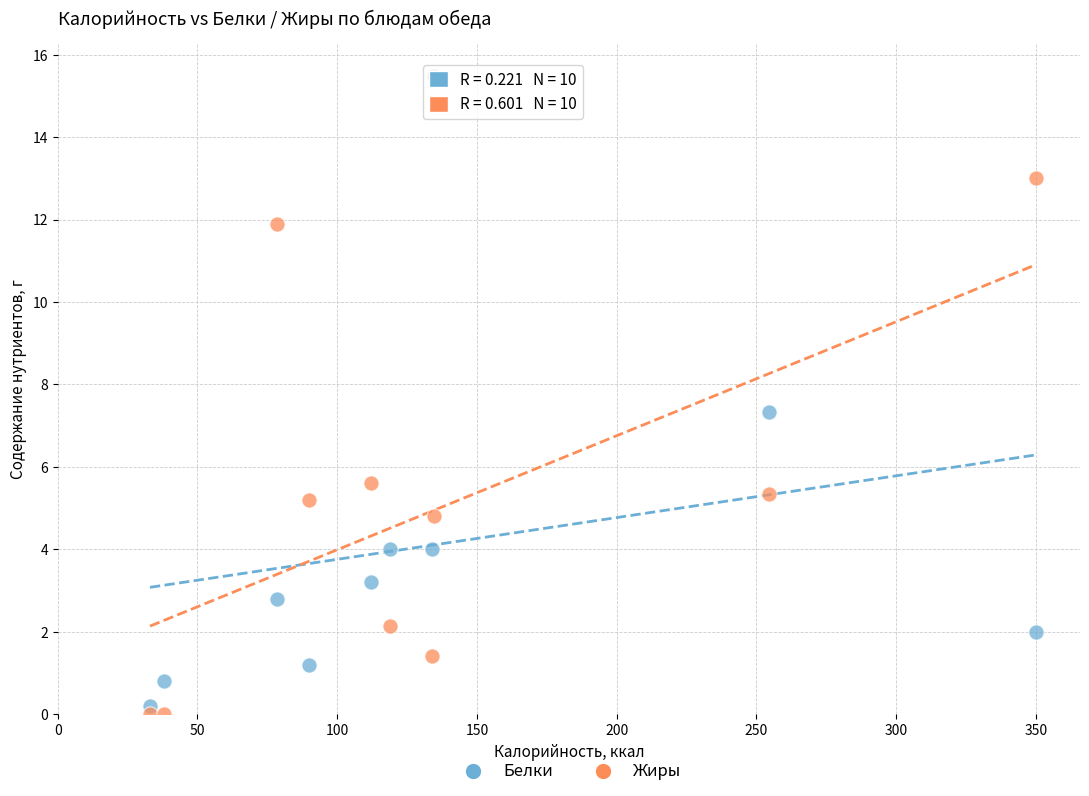

Which series contains the highest Y value?

Белки